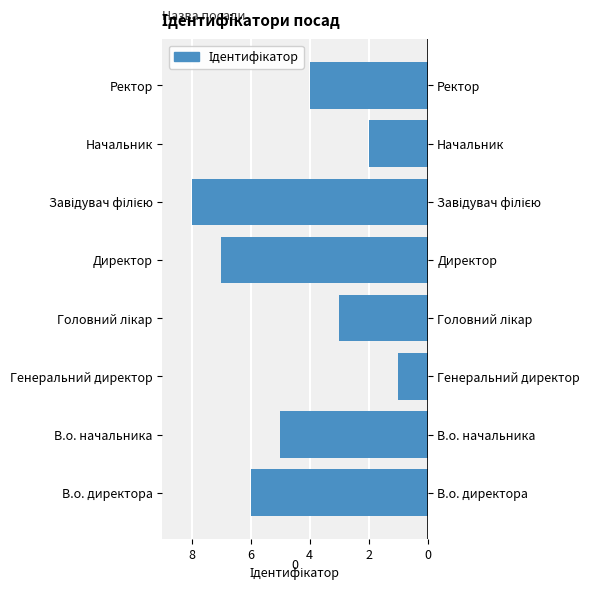

Count the number of data series in this chart.

1